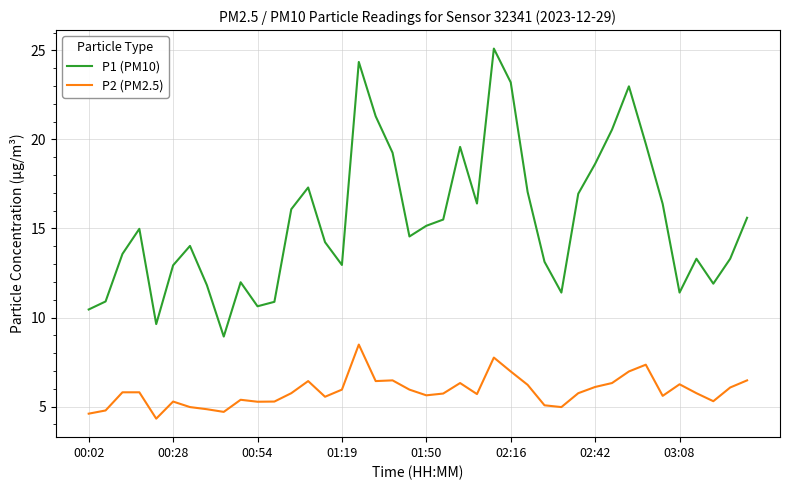

What is the minimum value shown in the chart?

4.3